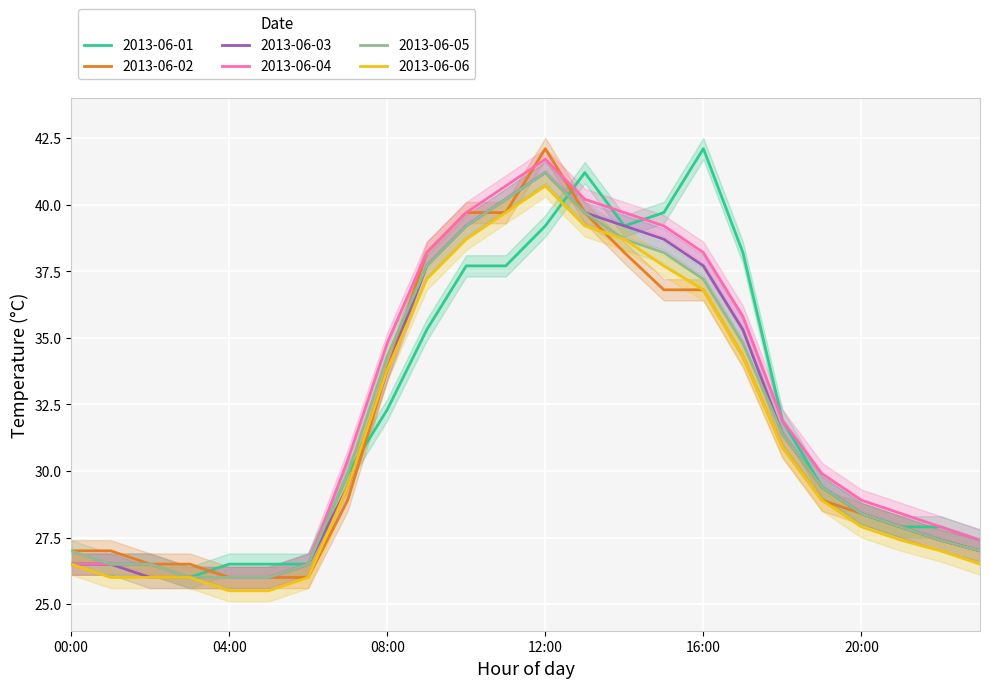

Which has a higher value, 13:00 or 10:00?

13:00